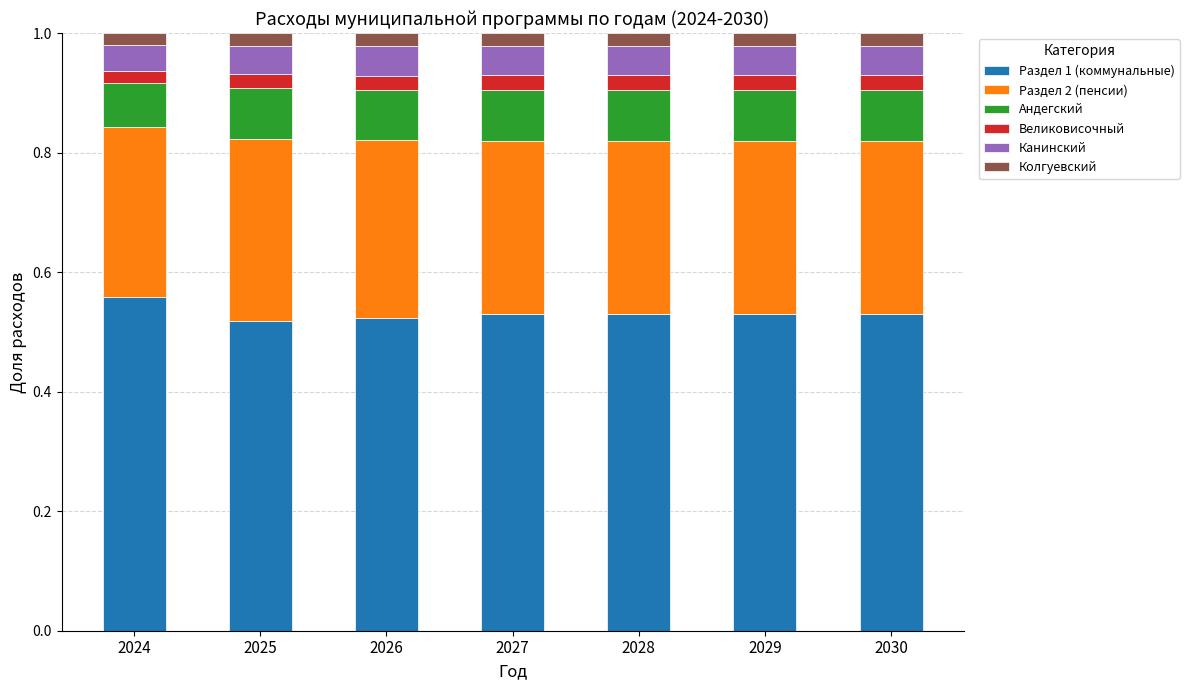

Count the number of categories in the chart.

7